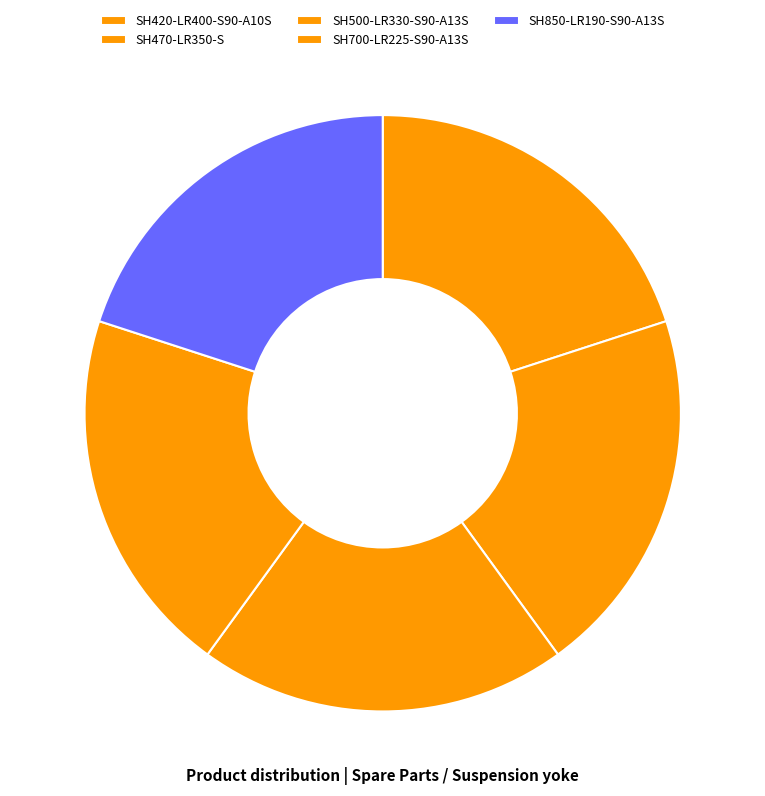

To the nearest percent, what portion does SH700-LR225-S90-A13S represent?

20%